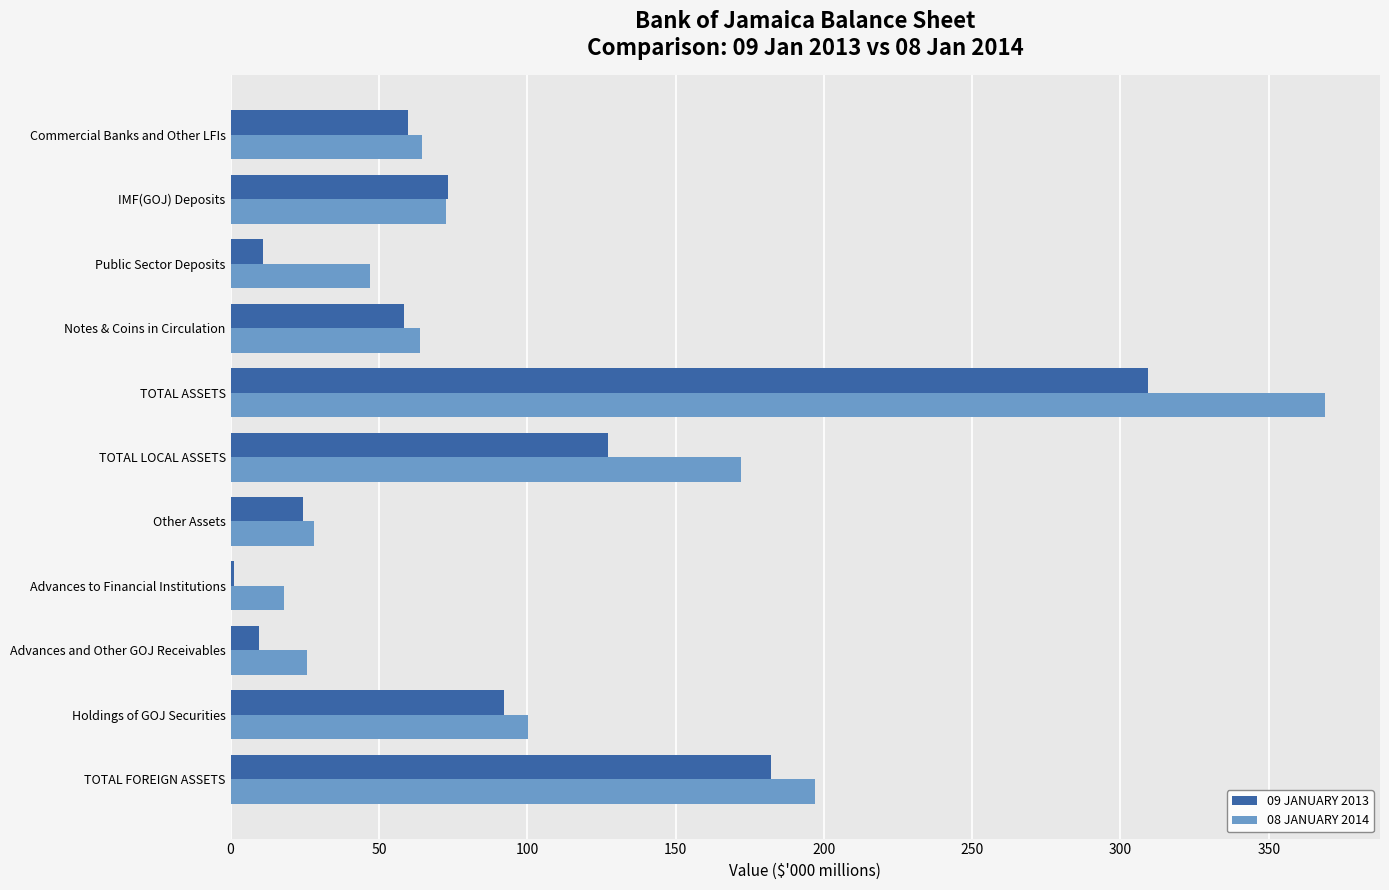

What is the sum of all 09 JANUARY 2013 values?

948.1